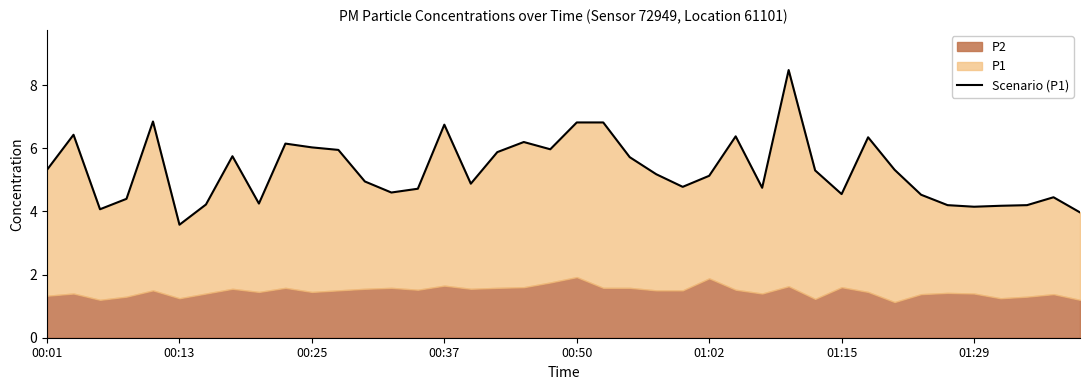

What is the value of the 22nd point from the left?

6.8